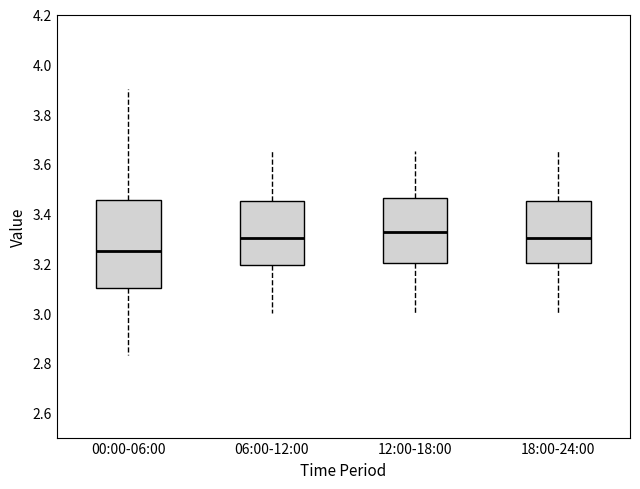

Which box's median line is the lowest?

00:00-06:00